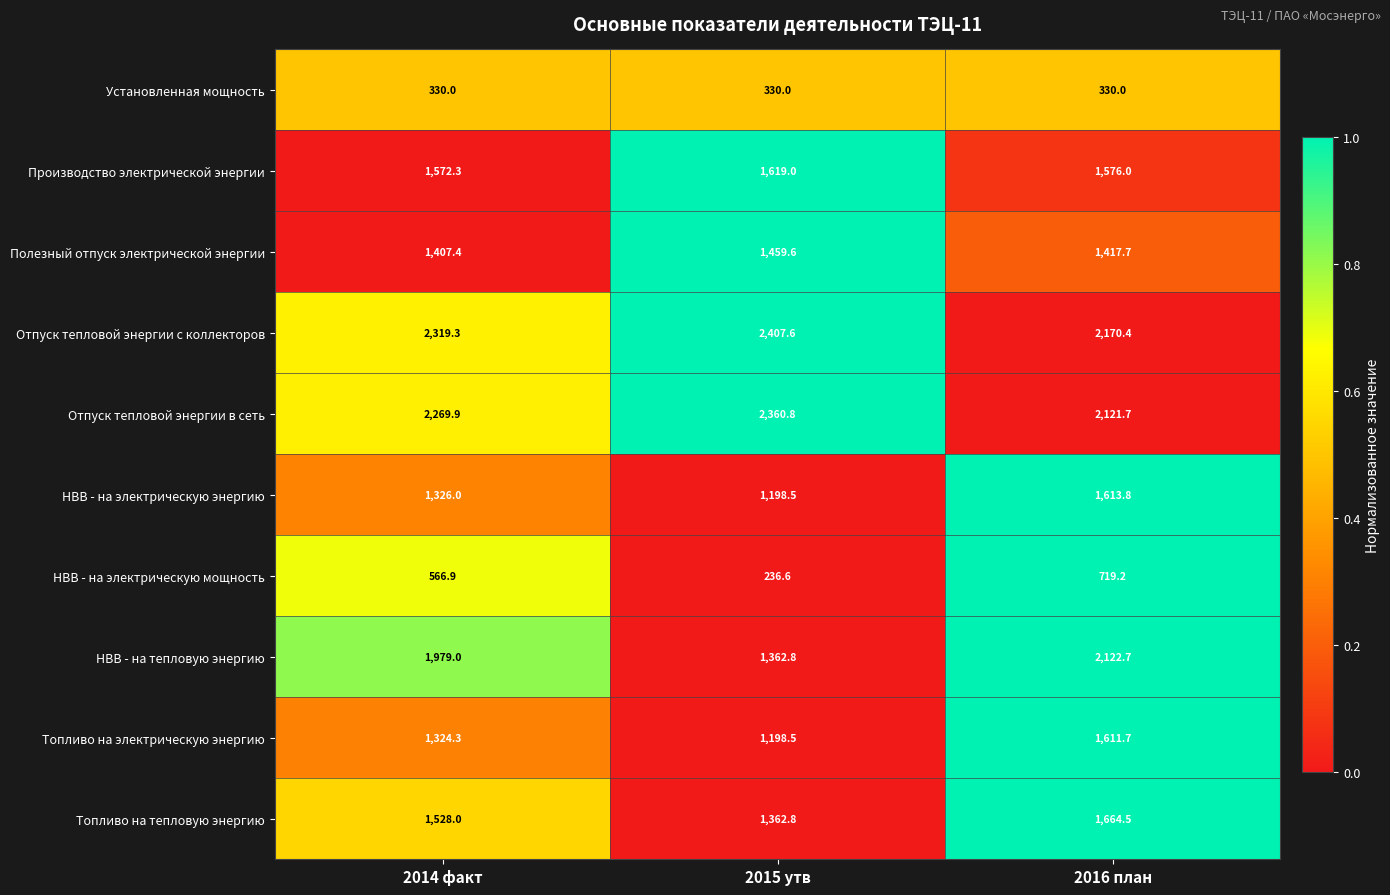

Reading left to right, extract all data points from this chart.

Установленная мощность: 330.0	330.0	330.0
Производство электрической энергии: 1572.3	1619.0	1576.0
Полезный отпуск электрической энергии: 1407.4	1459.6	1417.7
Отпуск тепловой энергии с коллекторов: 2319.3	2407.6	2170.4
Отпуск тепловой энергии в сеть: 2269.9	2360.8	2121.7
НВВ - на электрическую энергию: 1326.0	1198.5	1613.8
НВВ - на электрическую мощность: 566.9	236.6	719.2
НВВ - на тепловую энергию: 1979.0	1362.8	2122.7
Топливо на электрическую энергию: 1324.3	1198.5	1611.7
Топливо на тепловую энергию: 1528.0	1362.8	1664.5